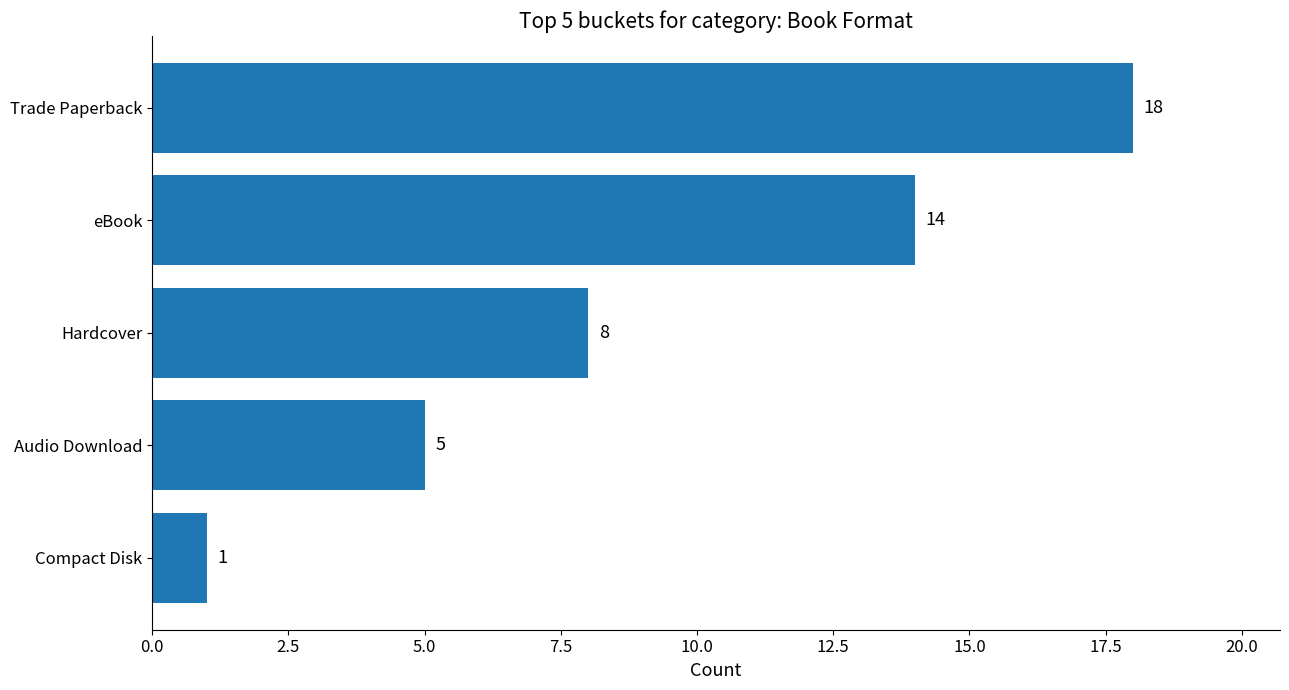

Reading bottom to top, transcribe all the data shown in this chart.

1	5	8	14	18